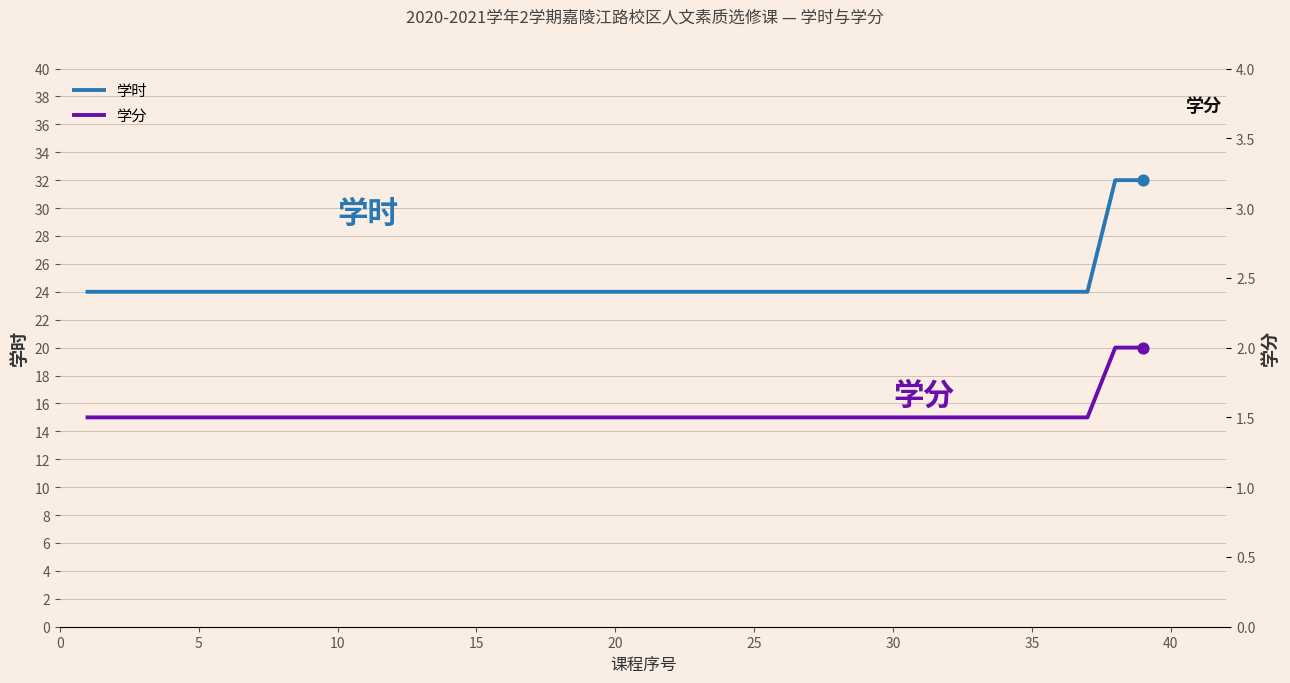

At how many categories does at least one series exceed 14?

39